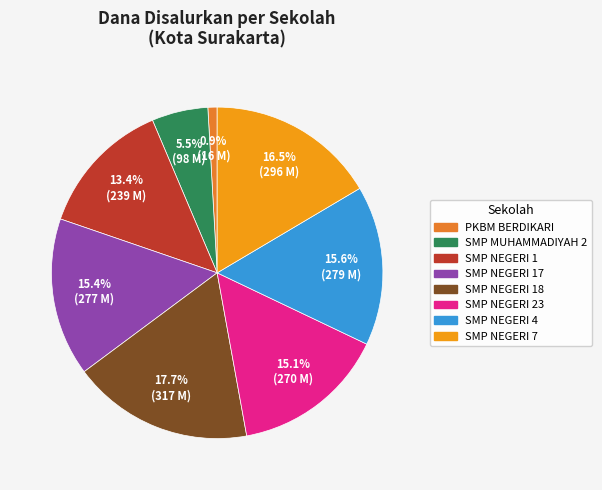

Is there any slice that represents more than half of the pie?

No